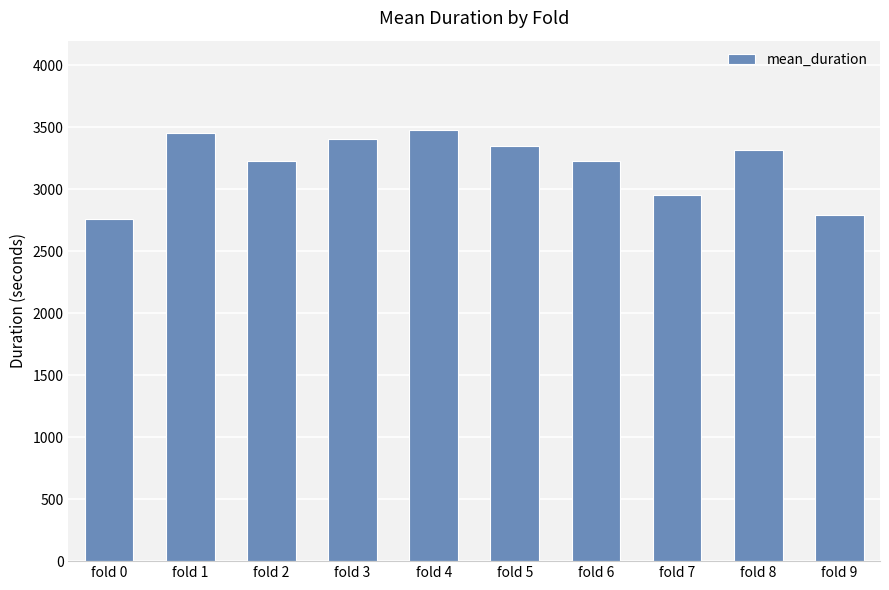

Which has a higher value, fold 9 or fold 5?

fold 5